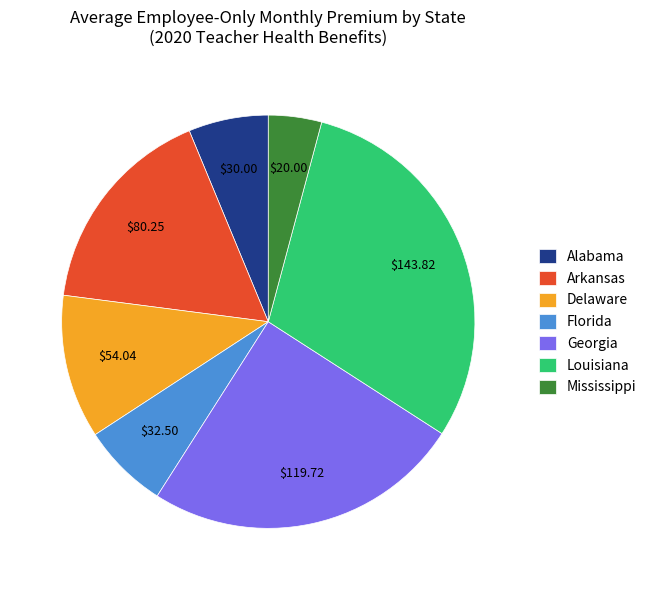

The Delaware slice represents 1% of the pie. True or false?

False